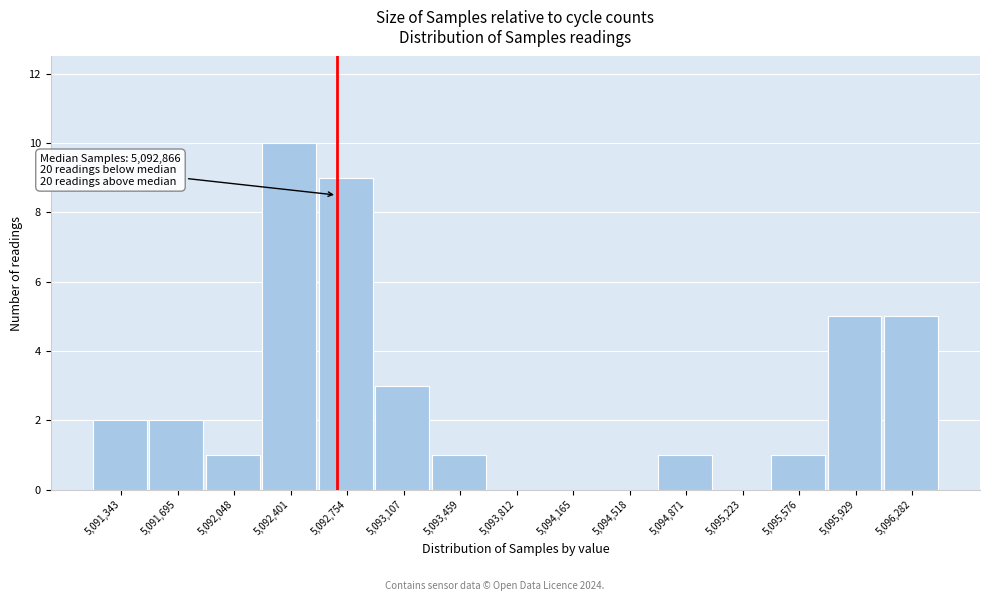

Reading left to right, extract all data points from this chart.

5,091,343=2	5,091,695=2	5,092,048=1	5,092,401=10	5,092,754=9	5,093,107=3	5,093,459=1	5,093,812=0	5,094,165=0	5,094,518=0	5,094,871=1	5,095,223=0	5,095,576=1	5,095,929=5	5,096,282=5